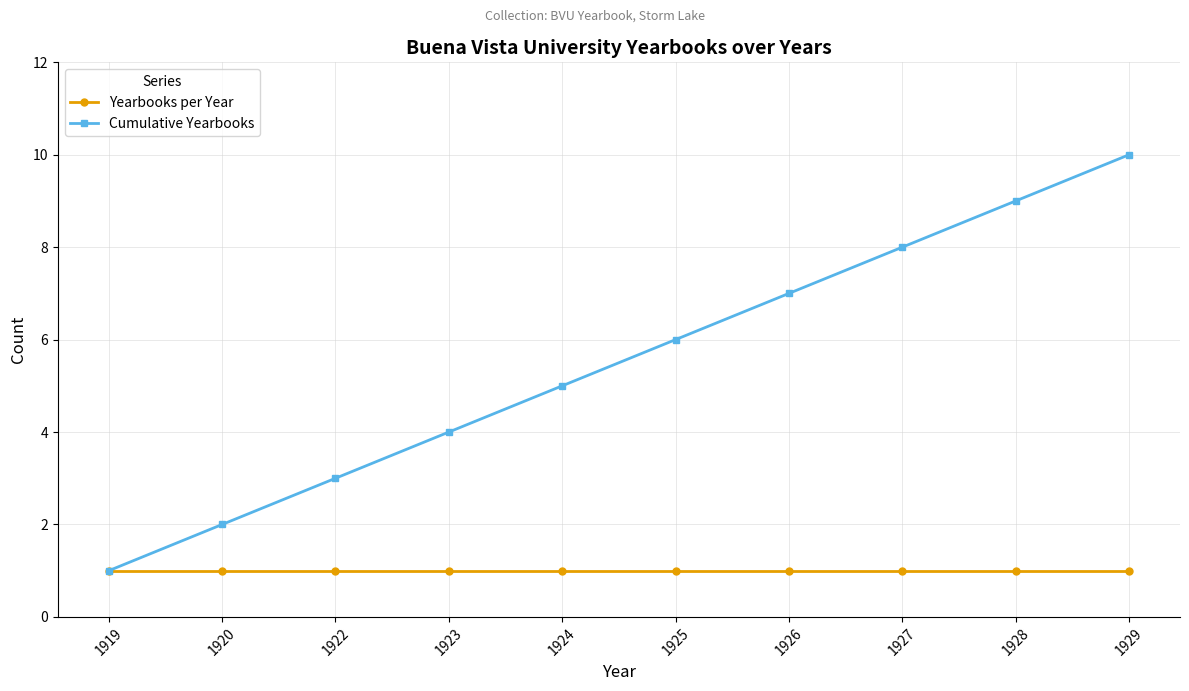

Reading right to left, what are all the values shown in this chart?

Yearbooks per Year: 1	1	1	1	1	1	1	1	1	1
Cumulative Yearbooks: 10	9	8	7	6	5	4	3	2	1